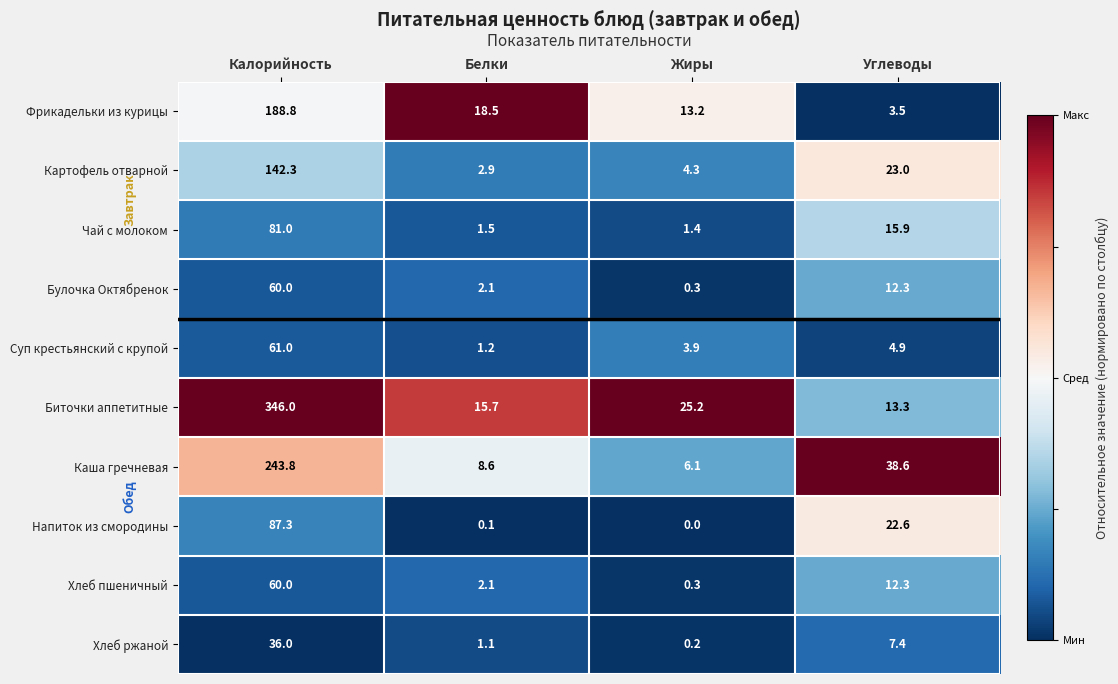

Is it true that Напиток из смородины equals 22.6 at Углеводы?

True